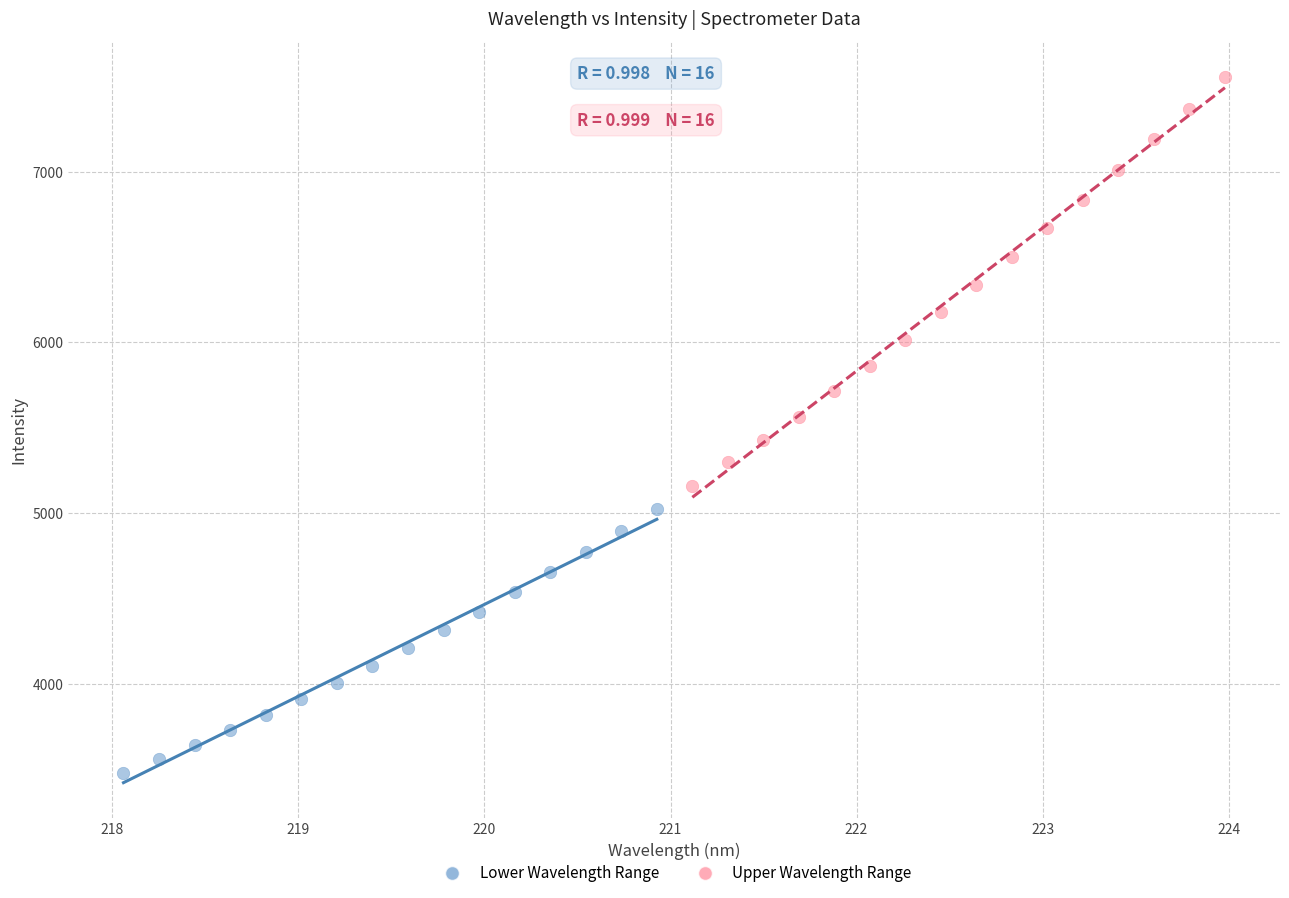

Which series has the largest Y range (max minus min)?

Upper Wavelength Range